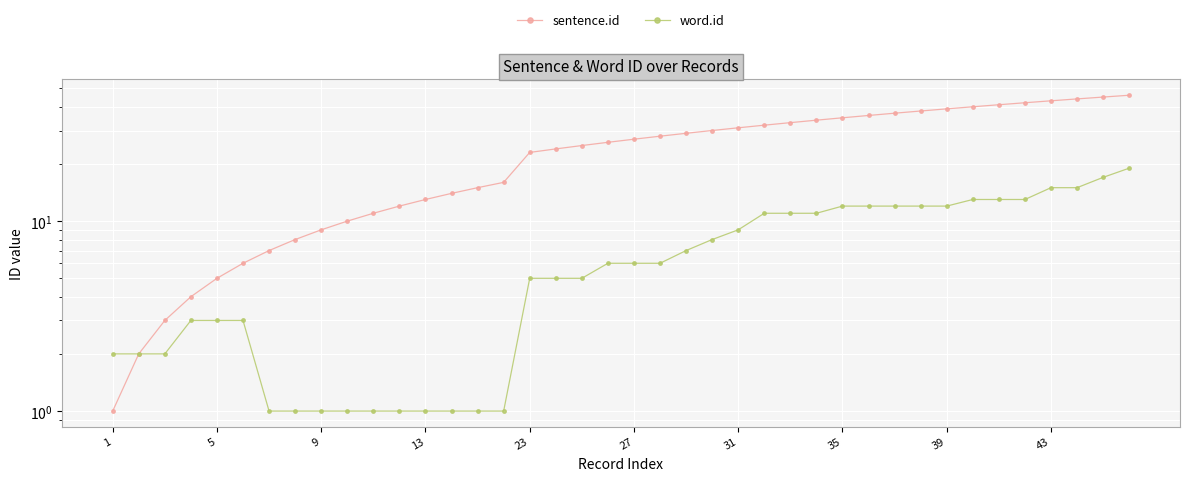

Which category has the lowest value in the sentence.id series?

1